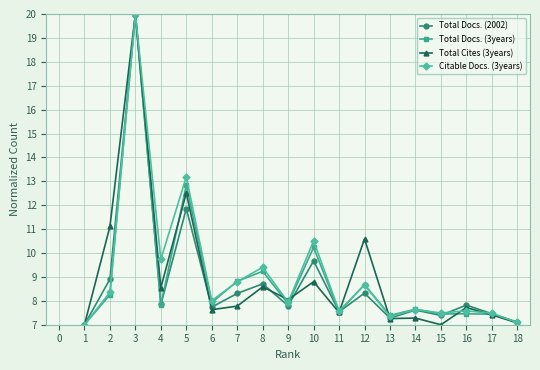

What is the difference between the highest and lowest values at 9?

0.3